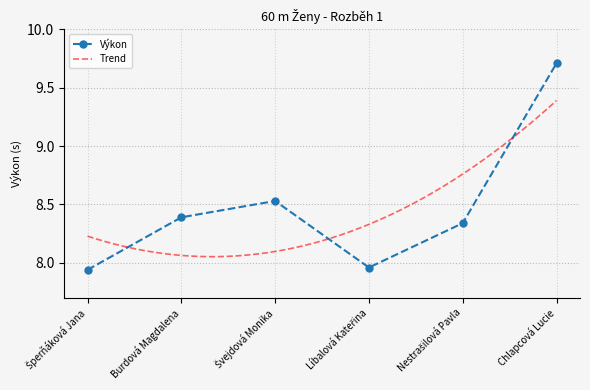

What is the difference between the maximum and minimum values?

1.8